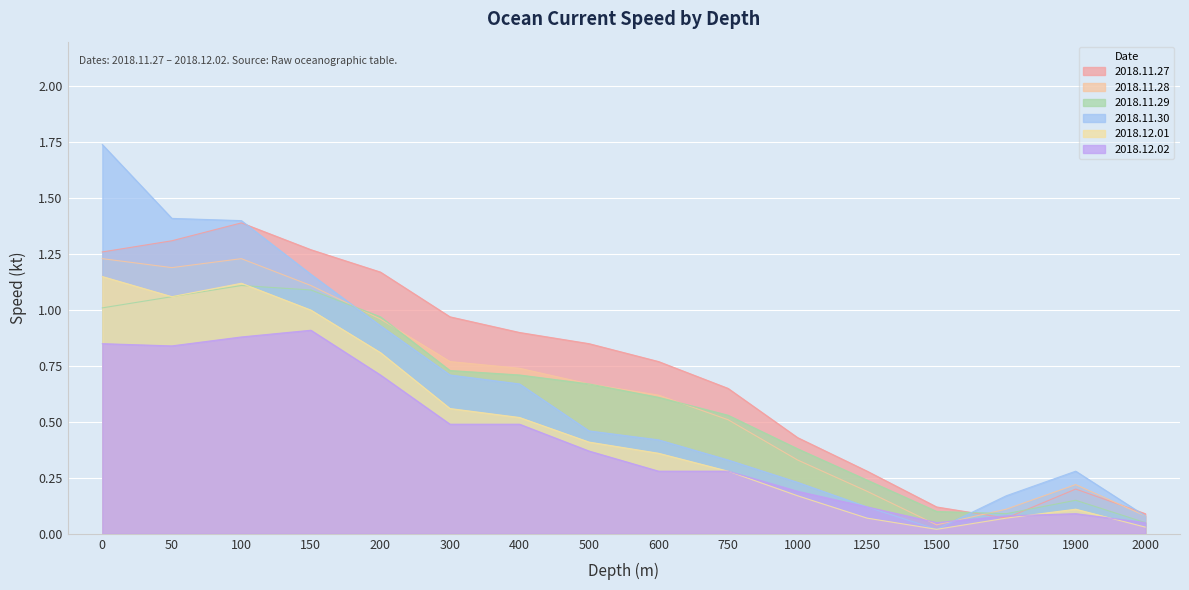

Where is the first local minimum for 2018.11.27?

1750